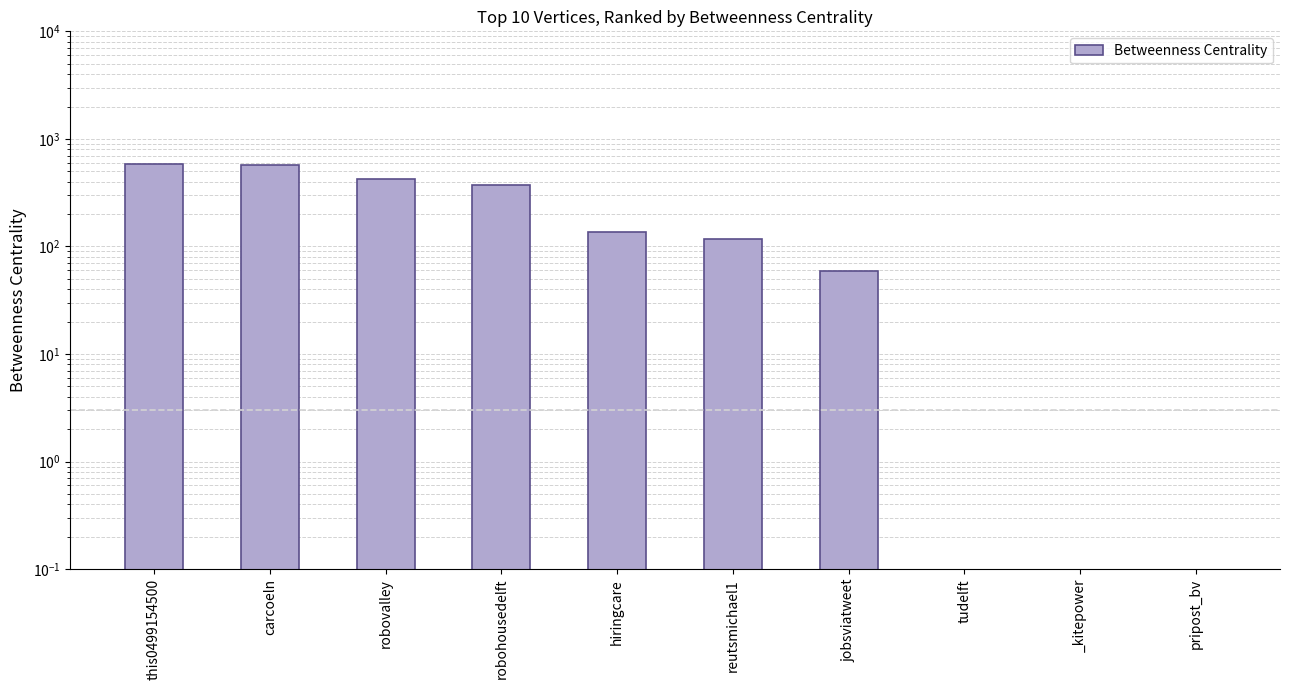

Is it true that the value at this0499154500 is 138.9?

False